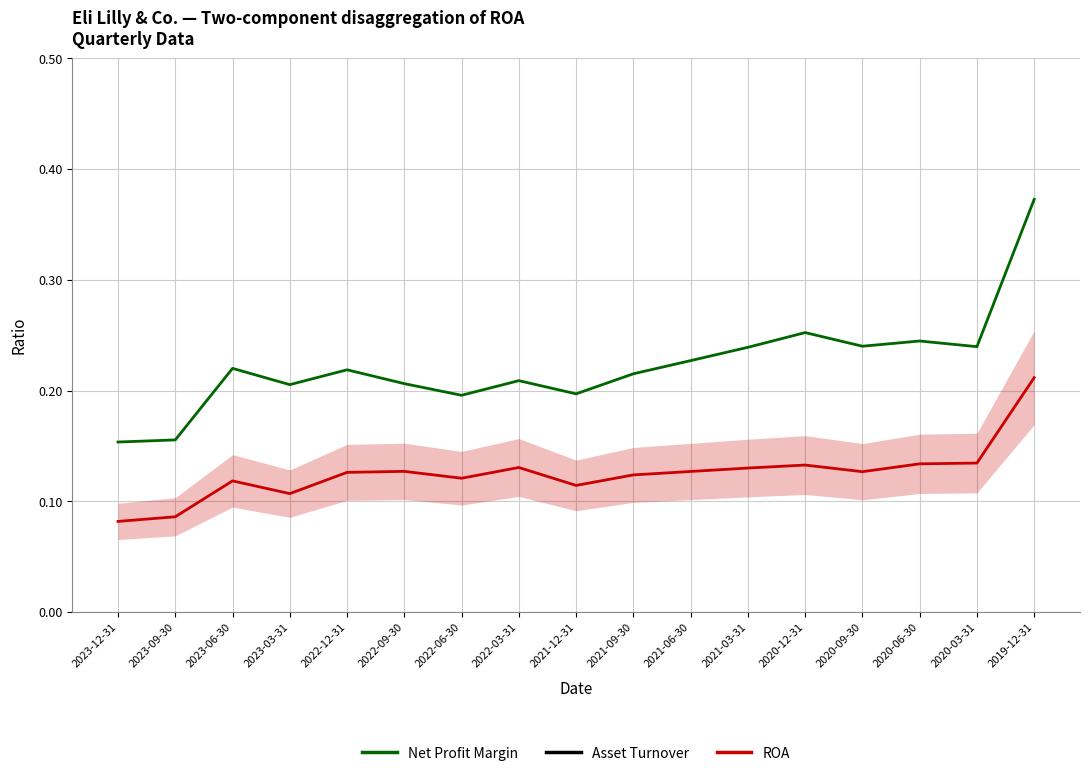

Does the chart have visible grid lines?

Yes